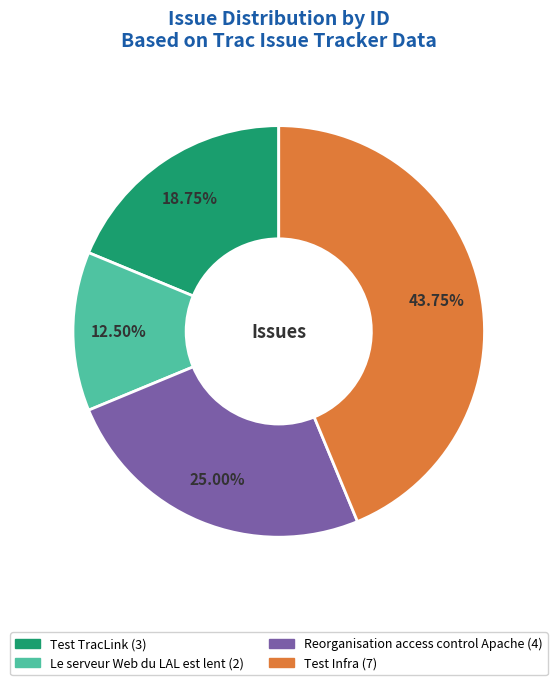

To the nearest percent, what portion does Test Infra represent?

44%